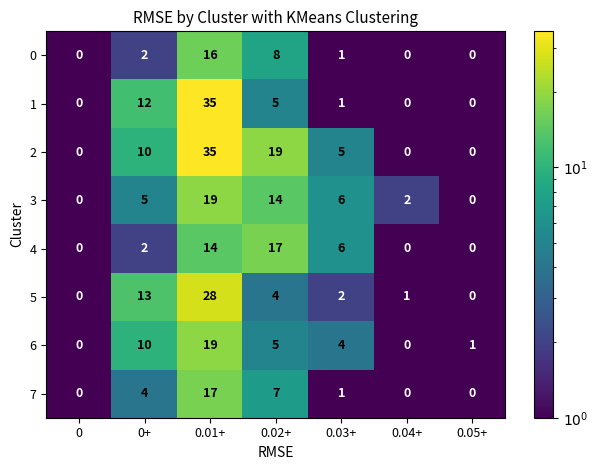

The 5 series shows 3 at 0.02+. True or false?

False